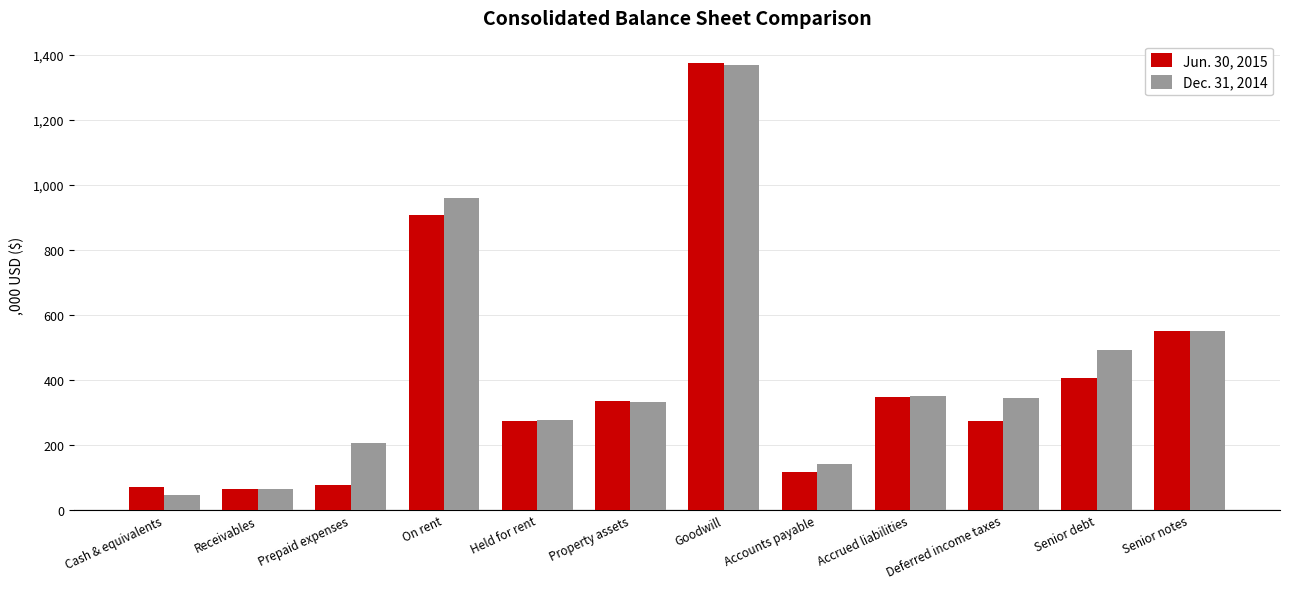

How many data points does each series have?

12